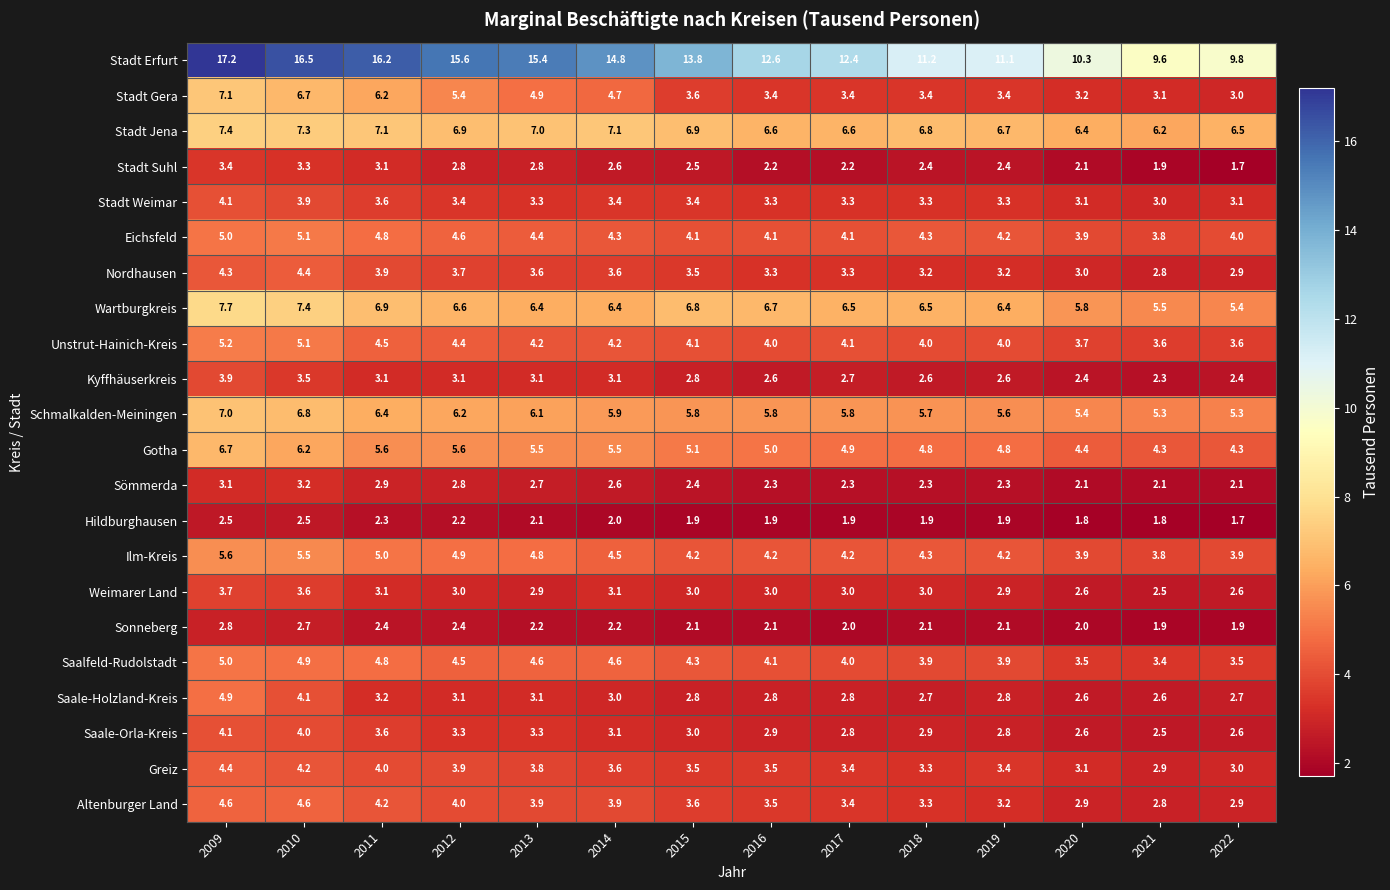

What is the maximum value shown in the chart?

17.2